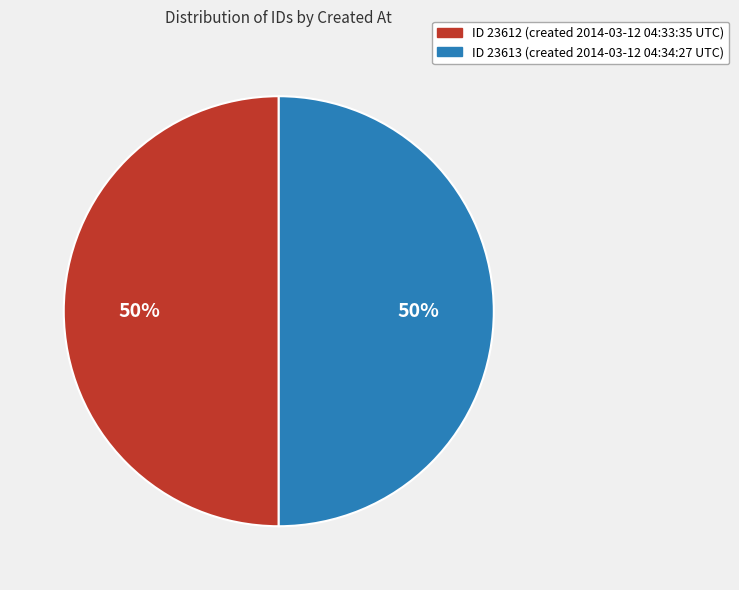

True or false: ID 23613 (created 2014-03-12 04:34:27 UTC) accounts for 50% of the total.

True